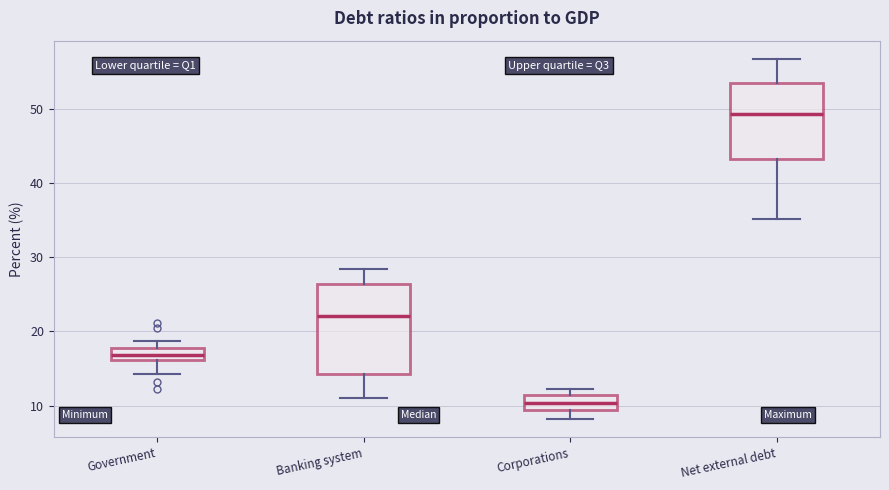

Which box is the tallest, from its lower edge to its upper edge?

Banking system